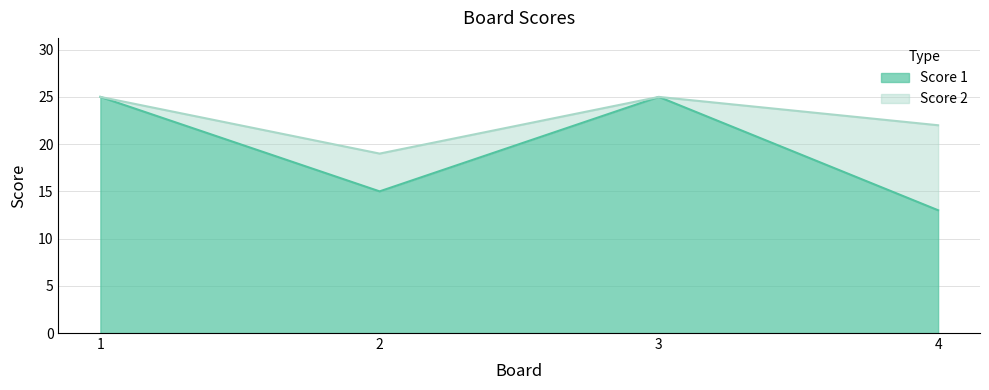

List the labels in order of value, largest first.

1, 3, 2, 4